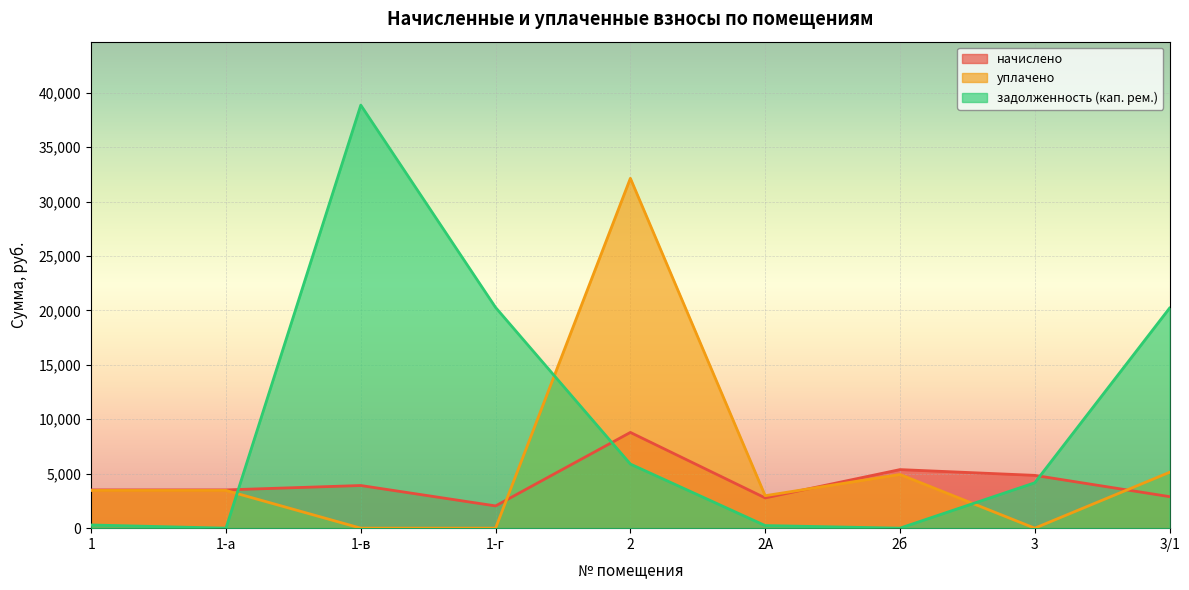

Rank the series by their average value, from lowest to highest.

начислено, уплачено, задолженность (кап. рем.)